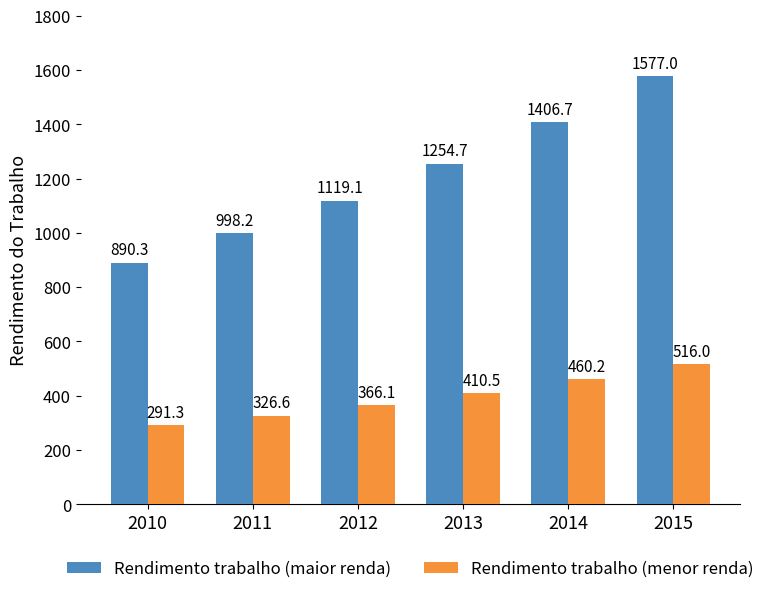

At which label is Rendimento trabalho (maior renda) closest to 1233?

2013